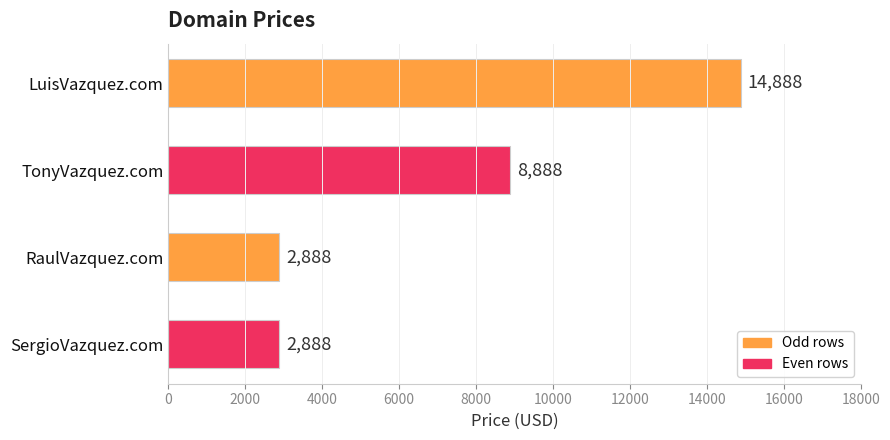

True or false: the data shows 3944 at TonyVazquez.com.

False